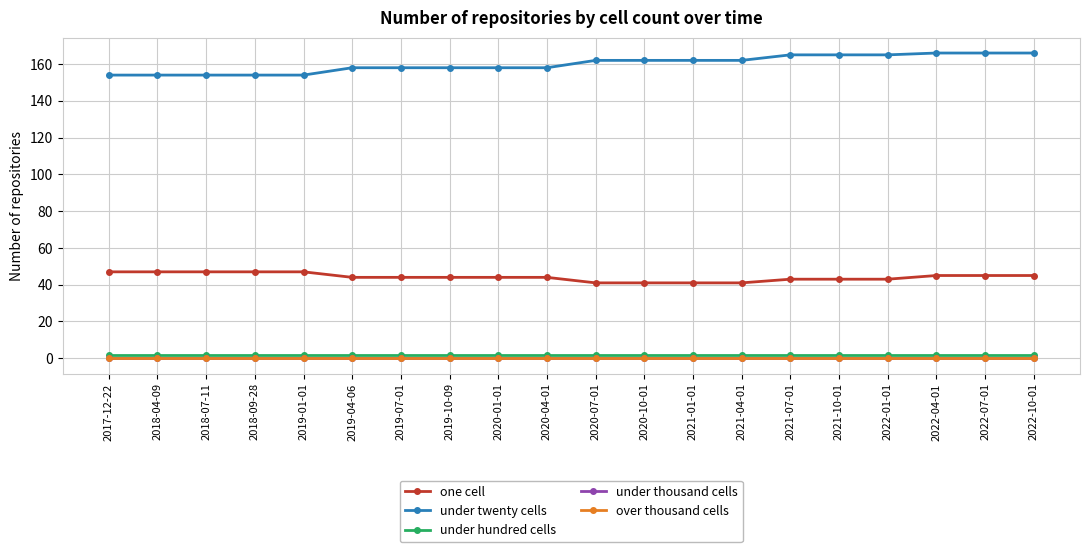

Does the chart have visible grid lines?

Yes